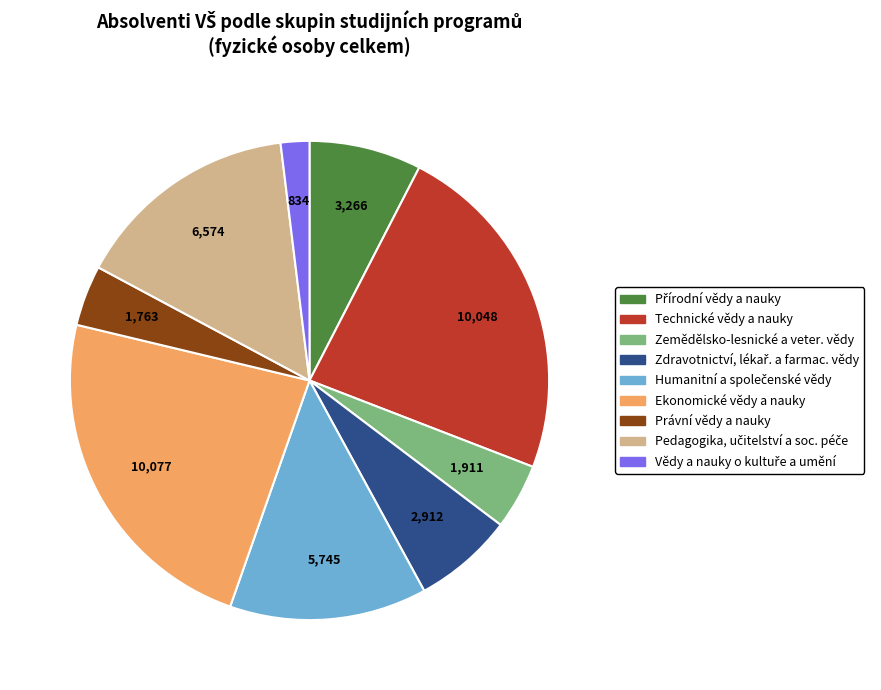

Does Zemědělsko-lesnické a veter. vědy represent more than half of the total?

No